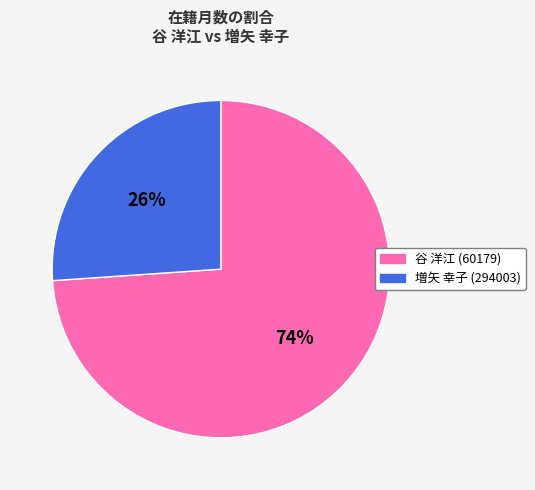

To the nearest percent, what percentage of the pie is 増矢 幸子 (294003)?

26%